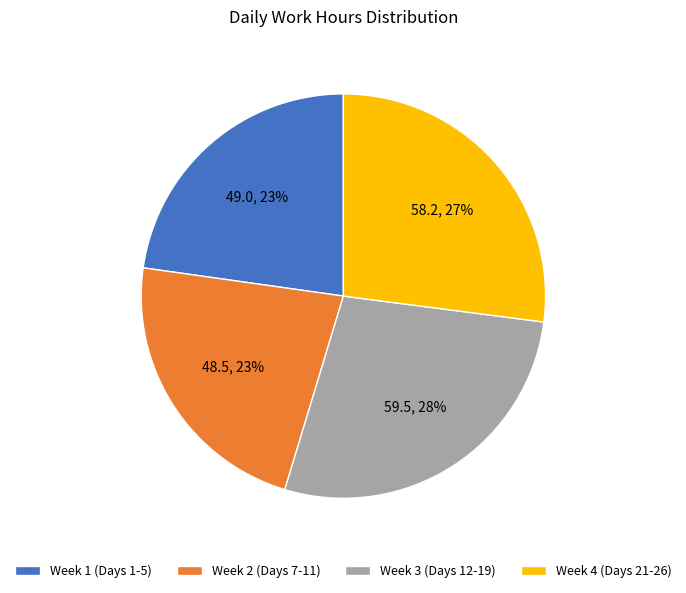

To the nearest percent, what percentage of the pie is Week 2 (Days 7-11)?

23%